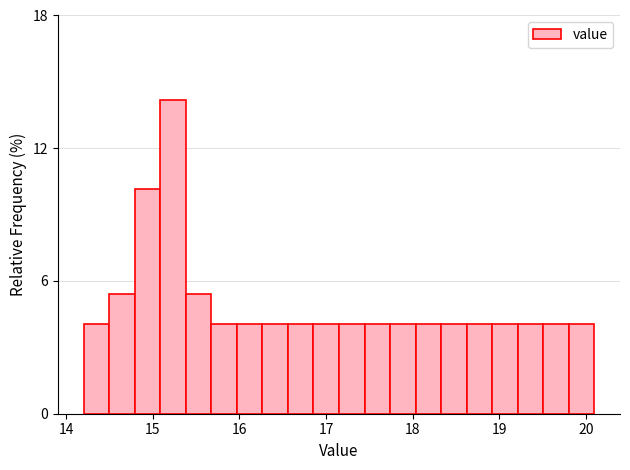

Read against the x-axis, roughly where is the centre of the tallest bar?

15.2